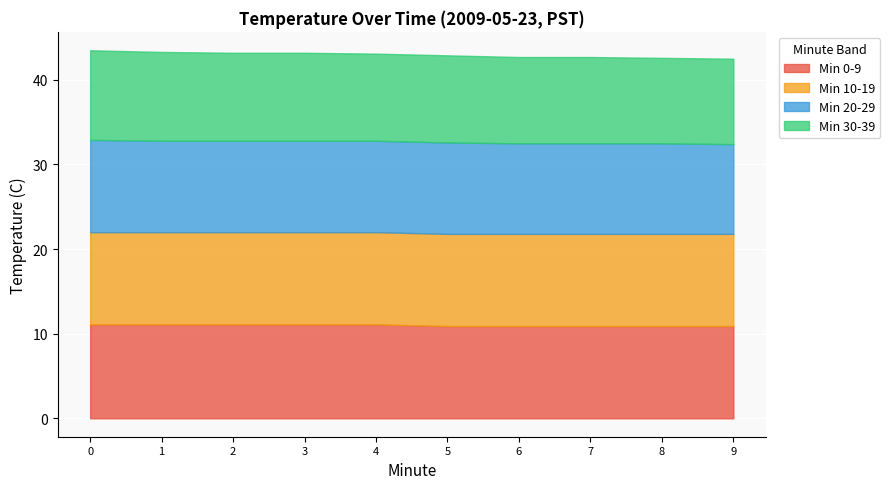

What is the lowest value of the Min 0-9 series?

10.9